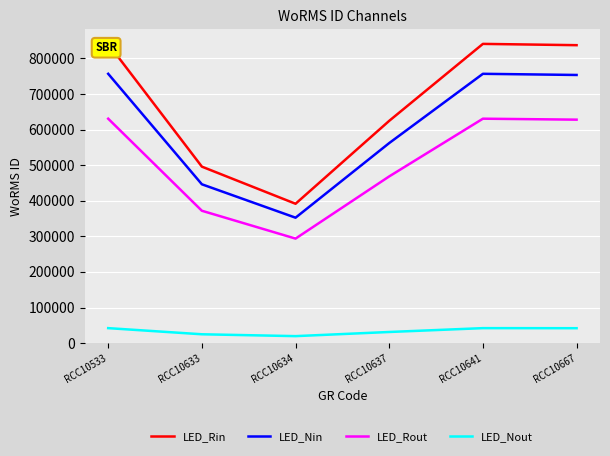

Rank the categories by LED_Rin value from highest to lowest.

RCC10533, RCC10641, RCC10667, RCC10637, RCC10633, RCC10634